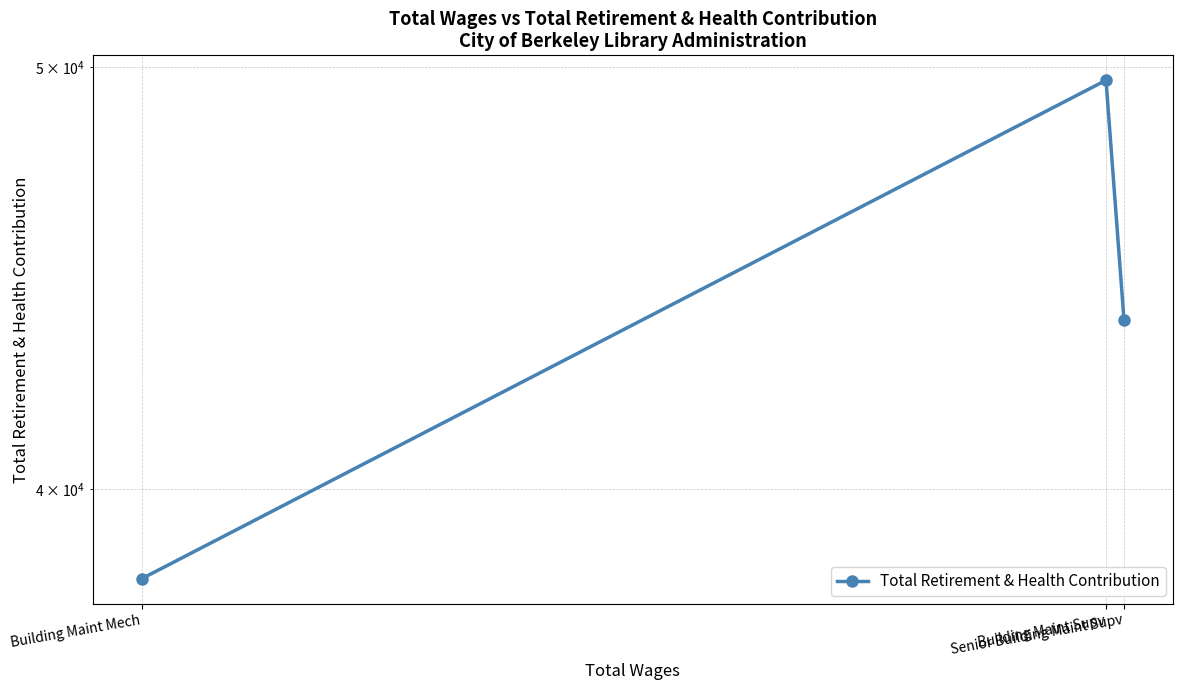

What is the smallest value displayed?

38156